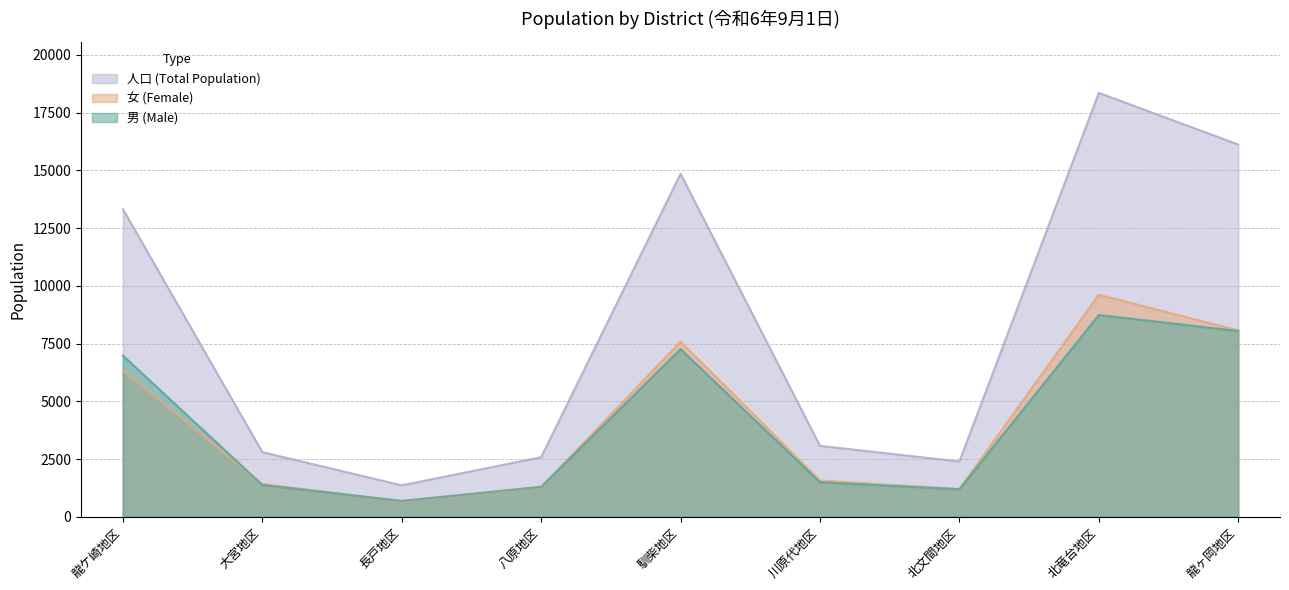

What is the difference between the maximum and second lowest values in the 男 (Male) series?

7543